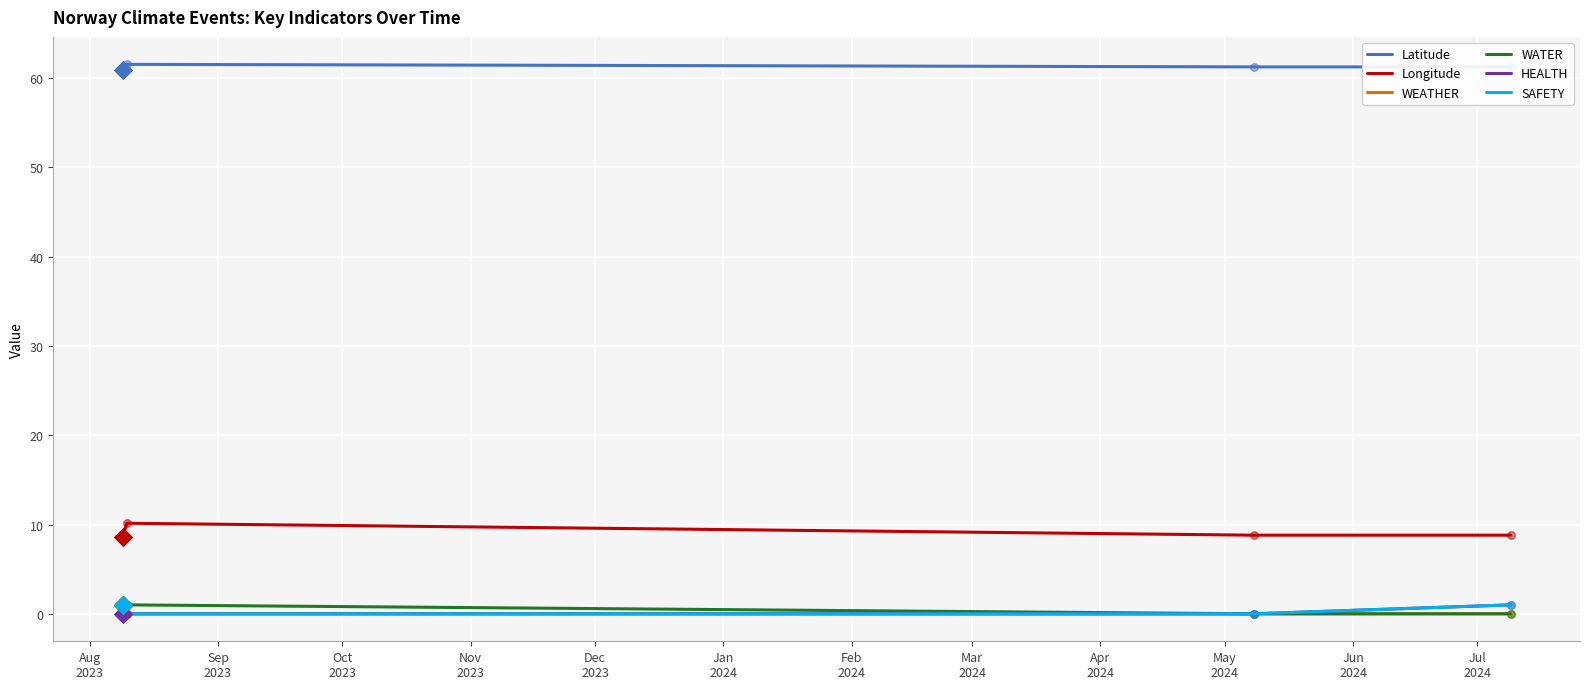

At how many categories does at least one series exceed 13?

4